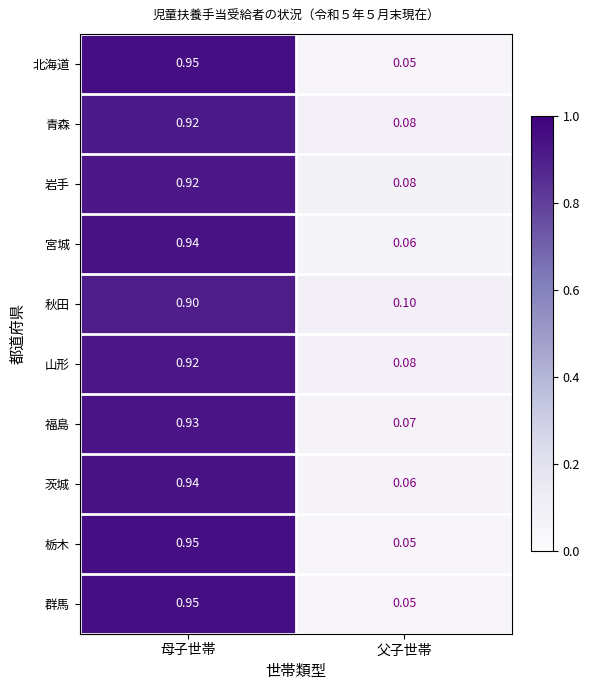

Count the number of data series in this chart.

10